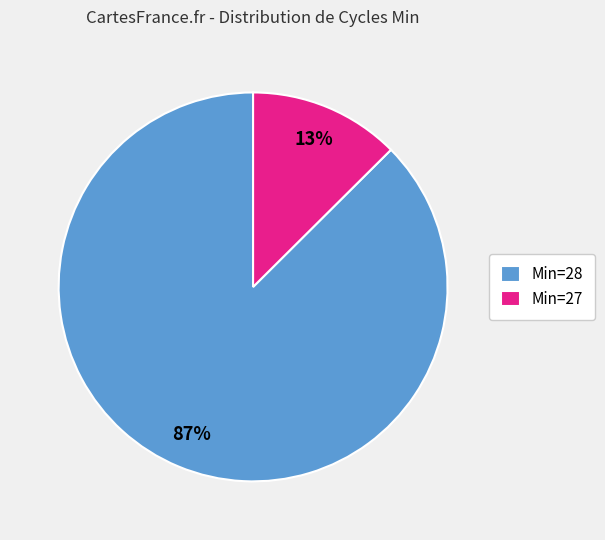

How many slices are in this pie chart?

2